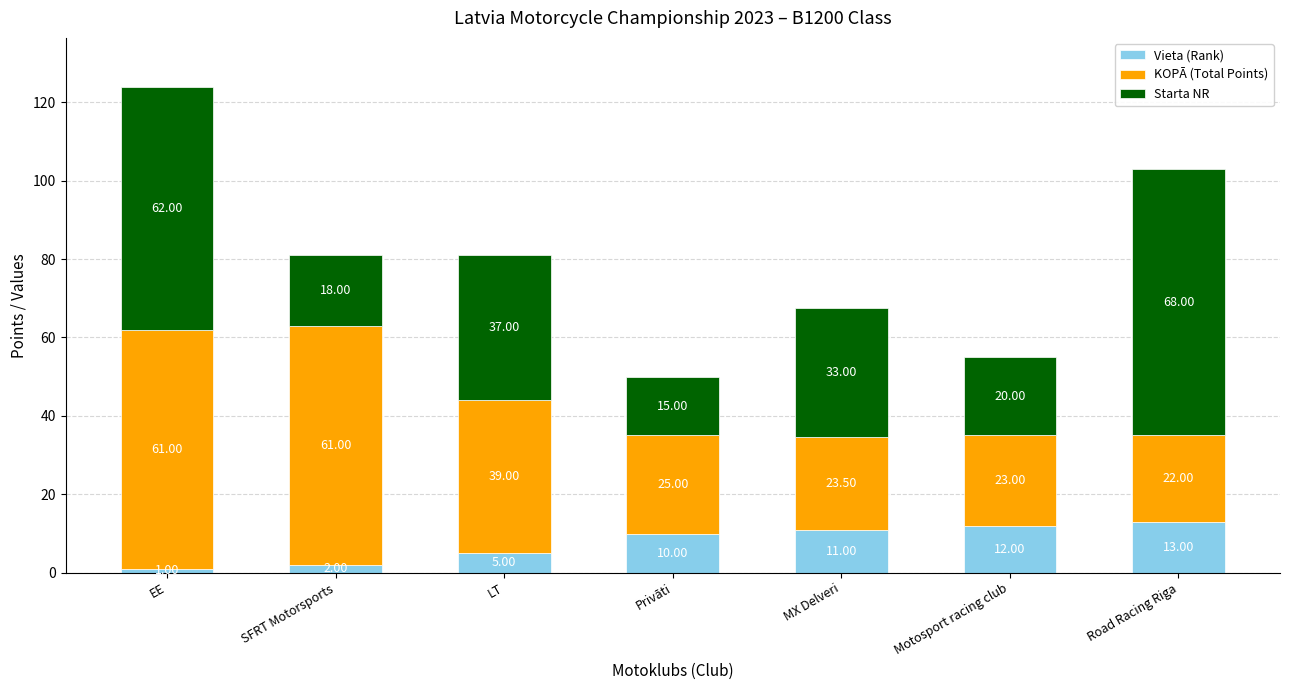

At which category is the sum across all series the highest?

EE